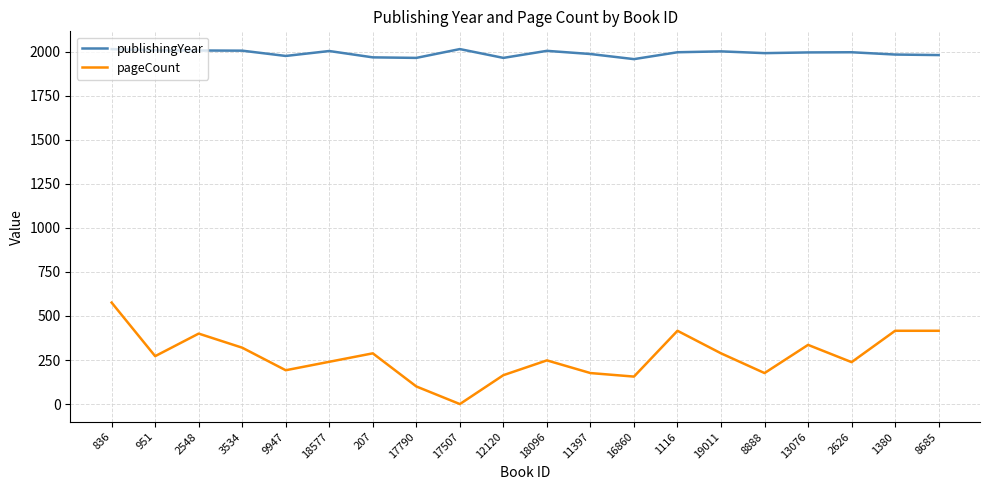

True or false: publishingYear and pageCount intersect in this chart.

False